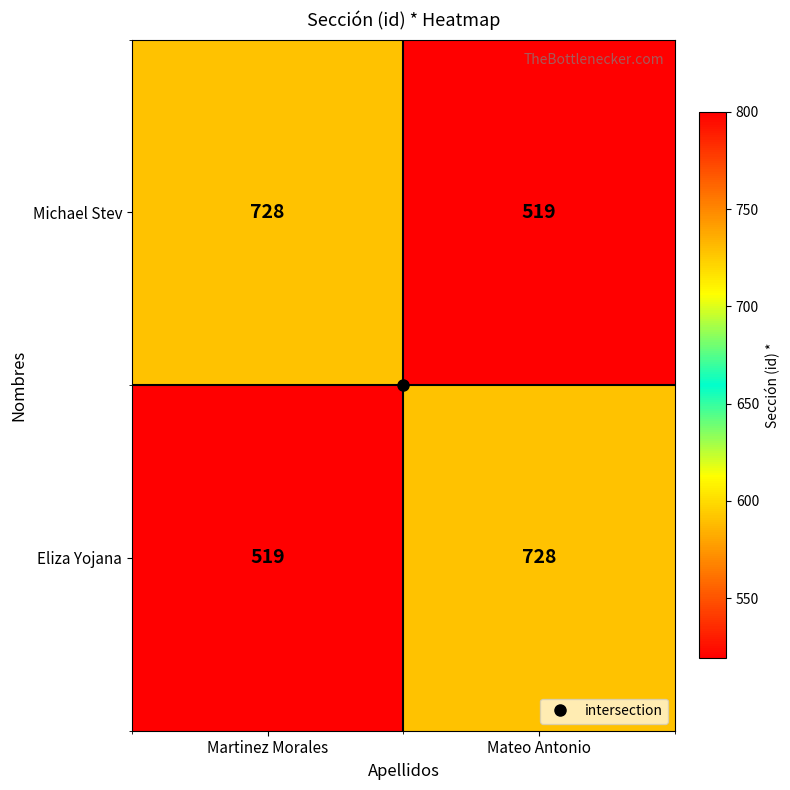

How many categories are shown in the chart?

2